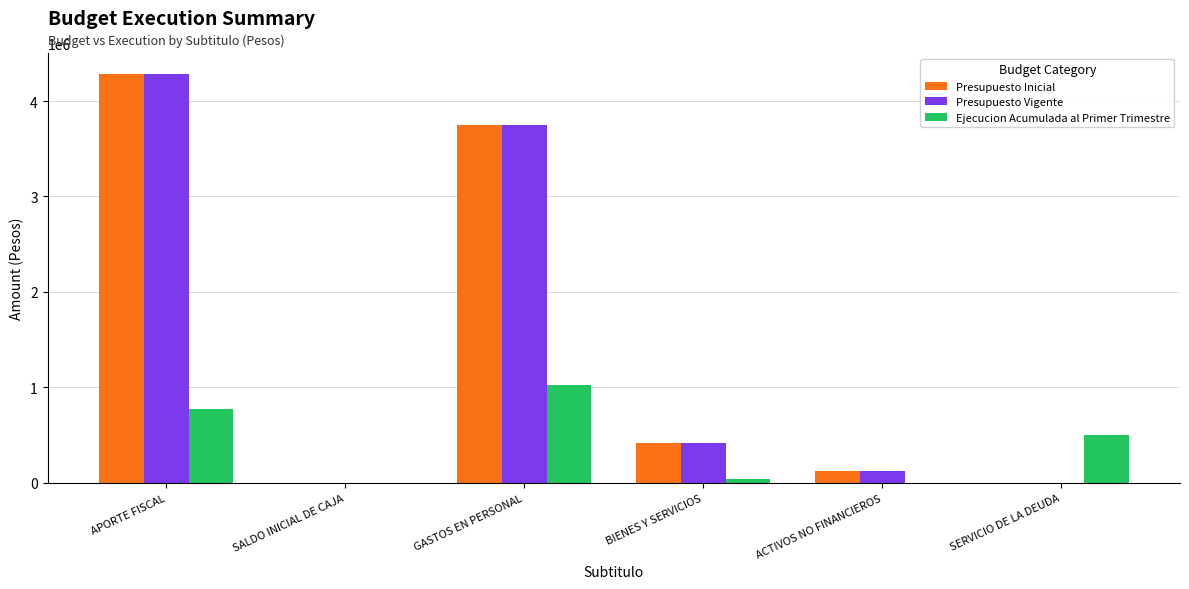

Which series changed the most between SALDO INICIAL DE CAJA and SERVICIO DE LA DEUDA?

Ejecucion Acumulada al Primer Trimestre